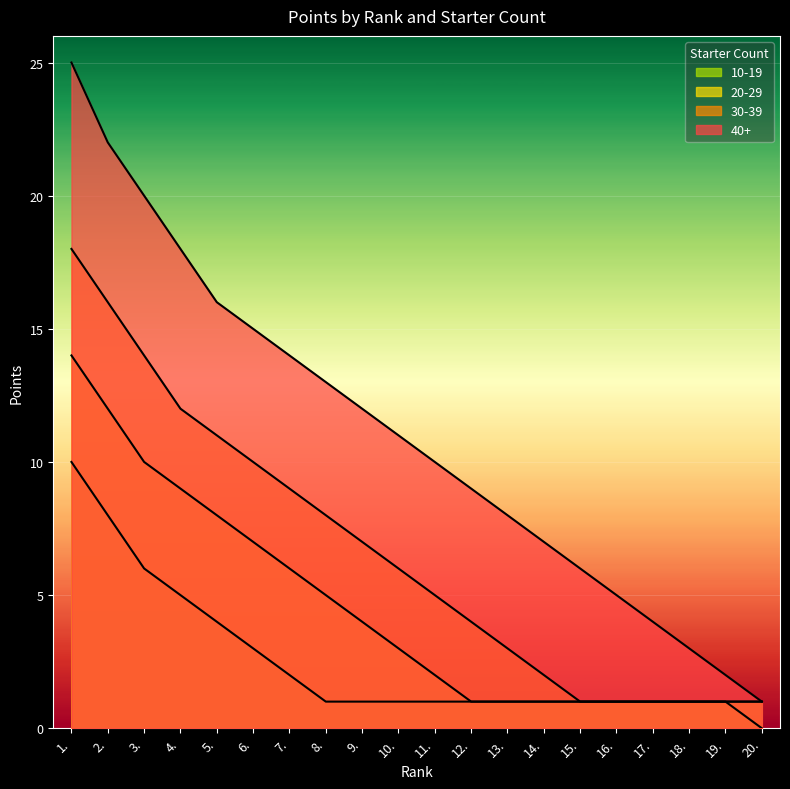

True or false: 30-39 and 40+ intersect in this chart.

False